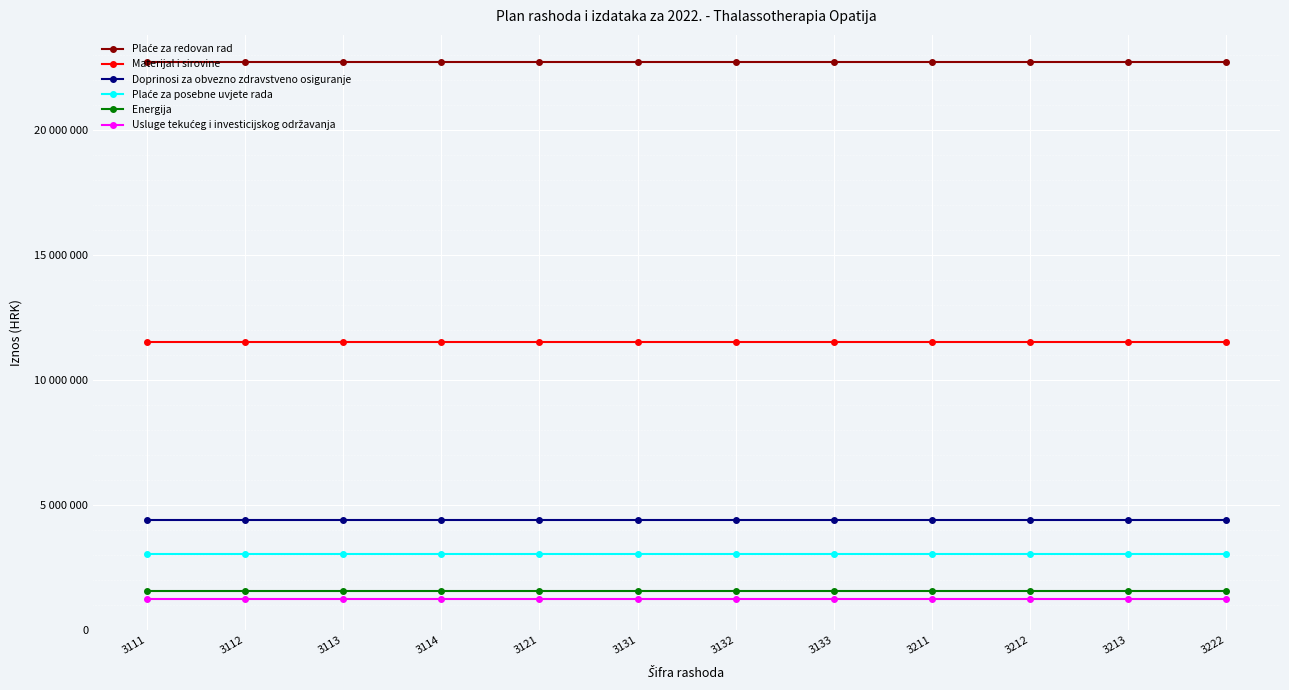

The Energija series shows 2595881 at 3131. True or false?

False